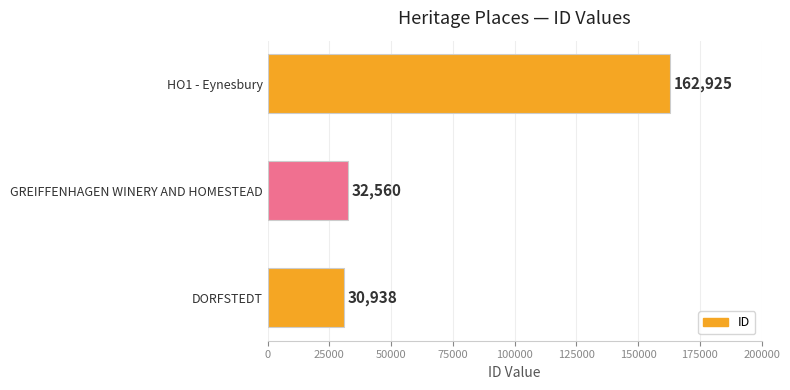

Rank the categories by value from lowest to highest.

DORFSTEDT, GREIFFENHAGEN WINERY AND HOMESTEAD, HO1 - Eynesbury